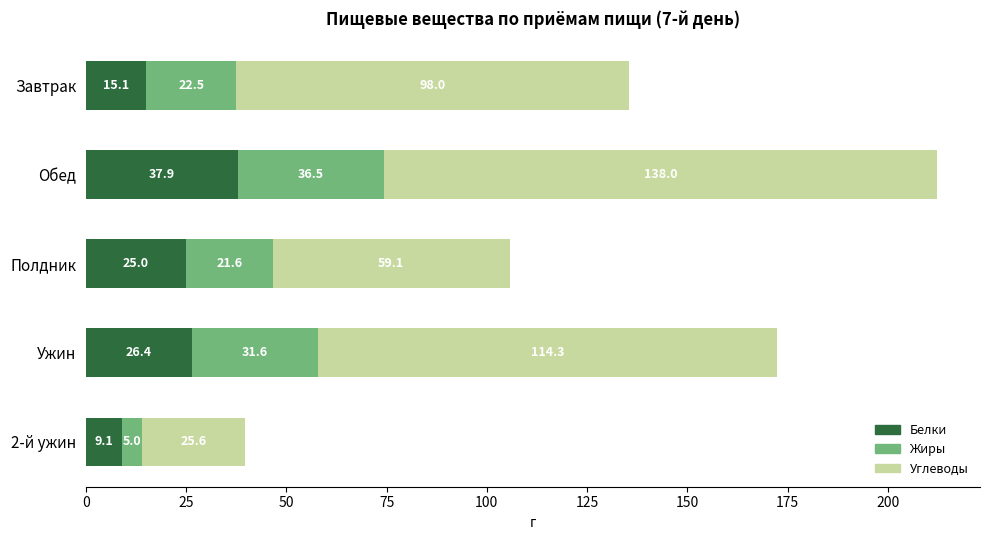

Which category has the highest value in the Белки series?

Обед